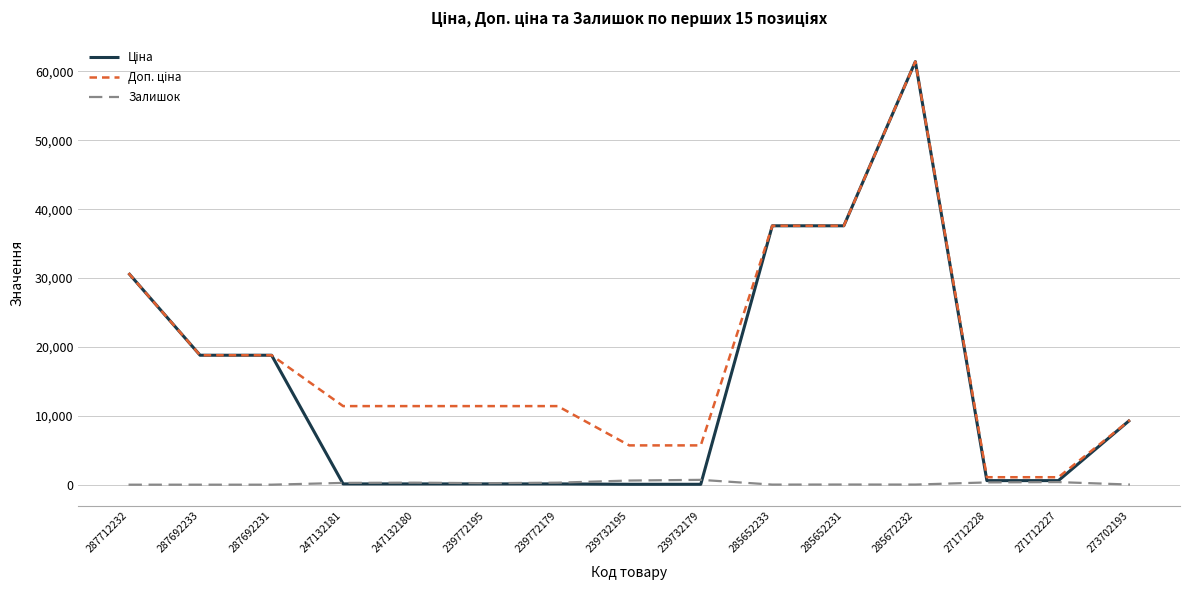

At which category is the sum across all series the highest?

285672232